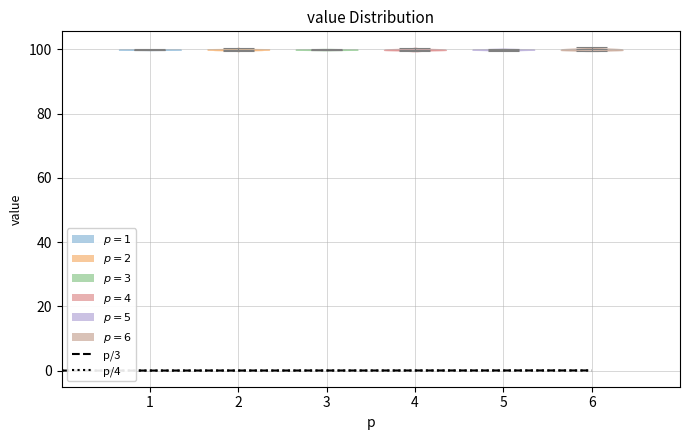

Reading left to right, read every violin against the y-axis: where its median line is, and the lowest and highest points it reaches. The values are not printed on the chart, so give them approximately, as read against the axis.

1: median line 100, lowest point 100, highest point 100
2: median line 100, lowest point 100, highest point 100
3: median line 100, lowest point 100, highest point 100
4: median line 100, lowest point 100, highest point 100
5: median line 100, lowest point 100, highest point 100
6: median line 100, lowest point 100, highest point 100